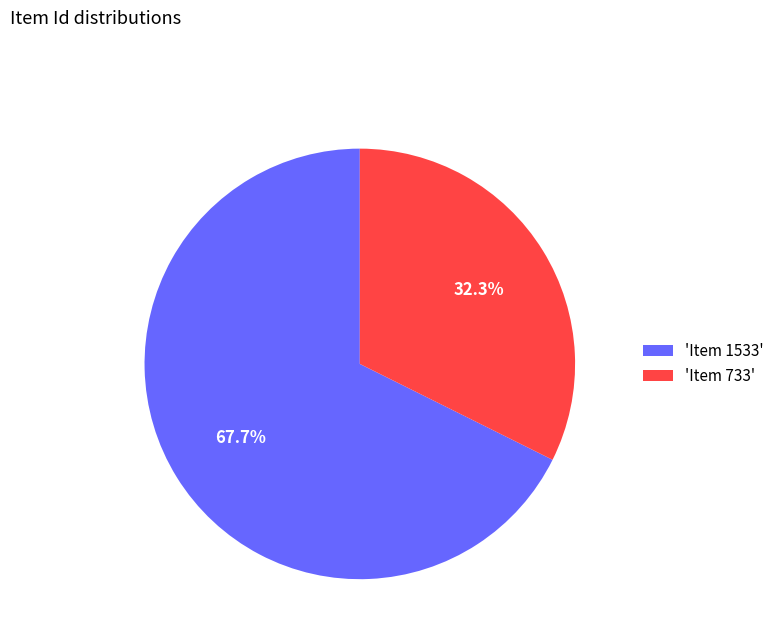

Count the number of slices in the pie.

2